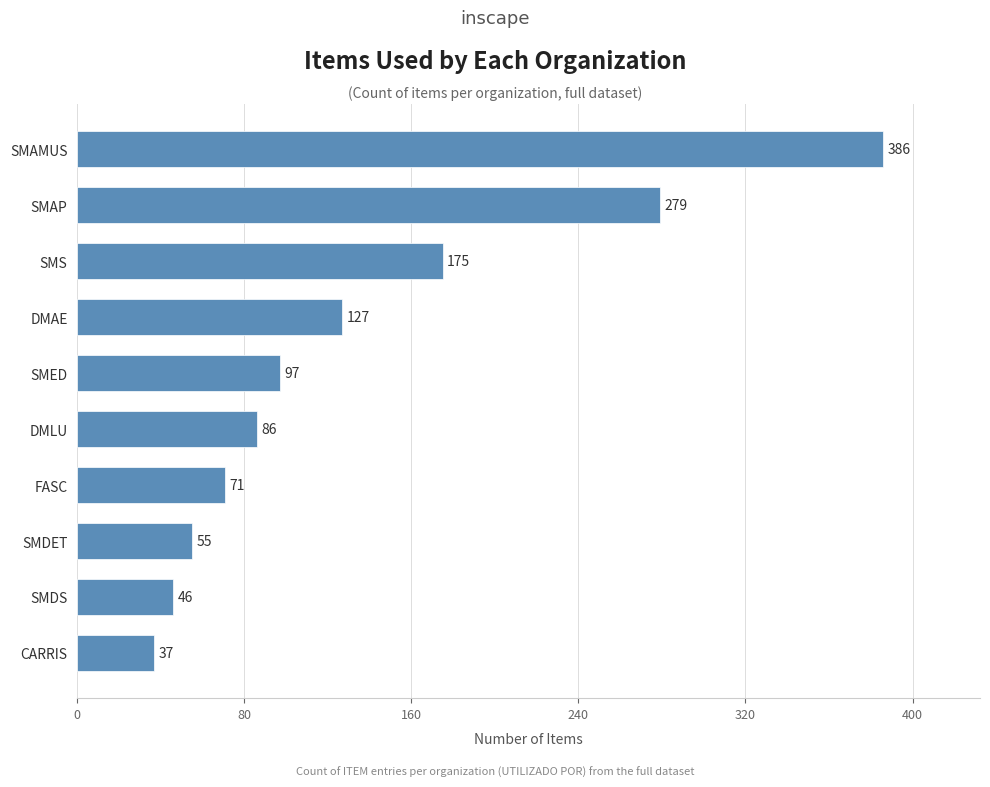

Reading top to bottom, what are all the values shown in this chart?

386	279	175	127	97	86	71	55	46	37